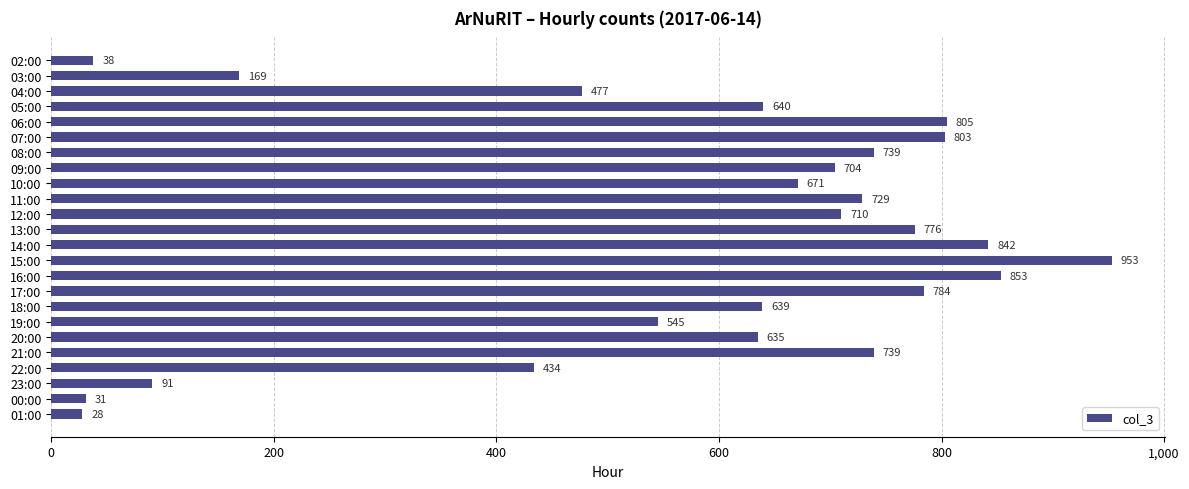

How many data points are less than 704?

12